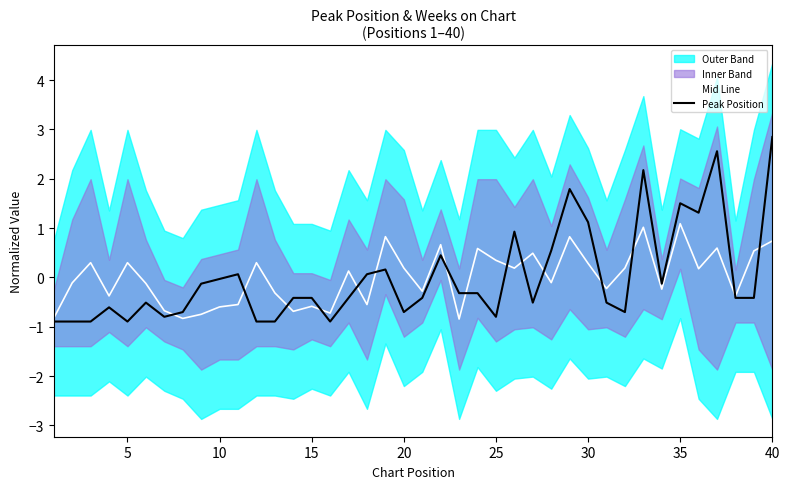

In Peak Position, how many points are higher than both neighbors (excluding endpoints)?

10